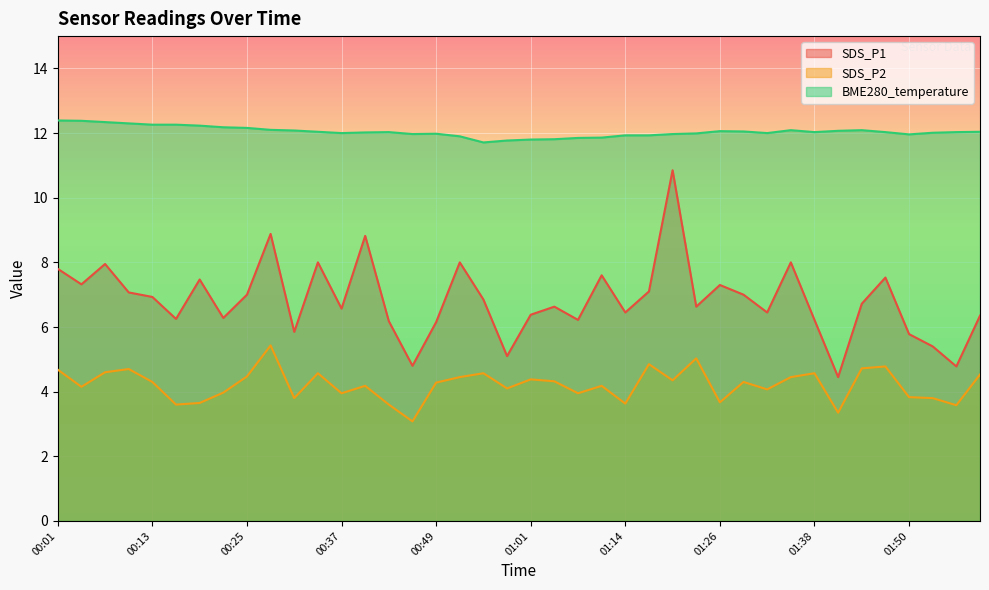

List the series in order of their peak value, highest first.

BME280_temperature, SDS_P1, SDS_P2